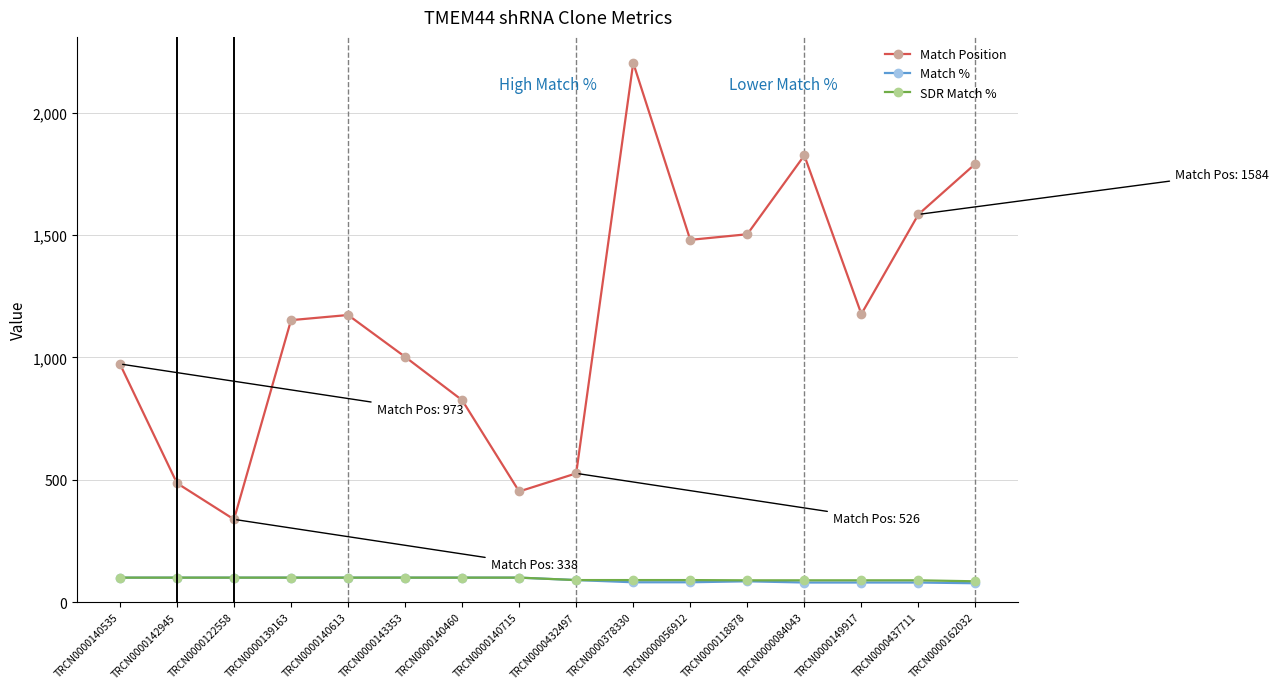

What value does the Match Position series have at TRCN0000140460?

825